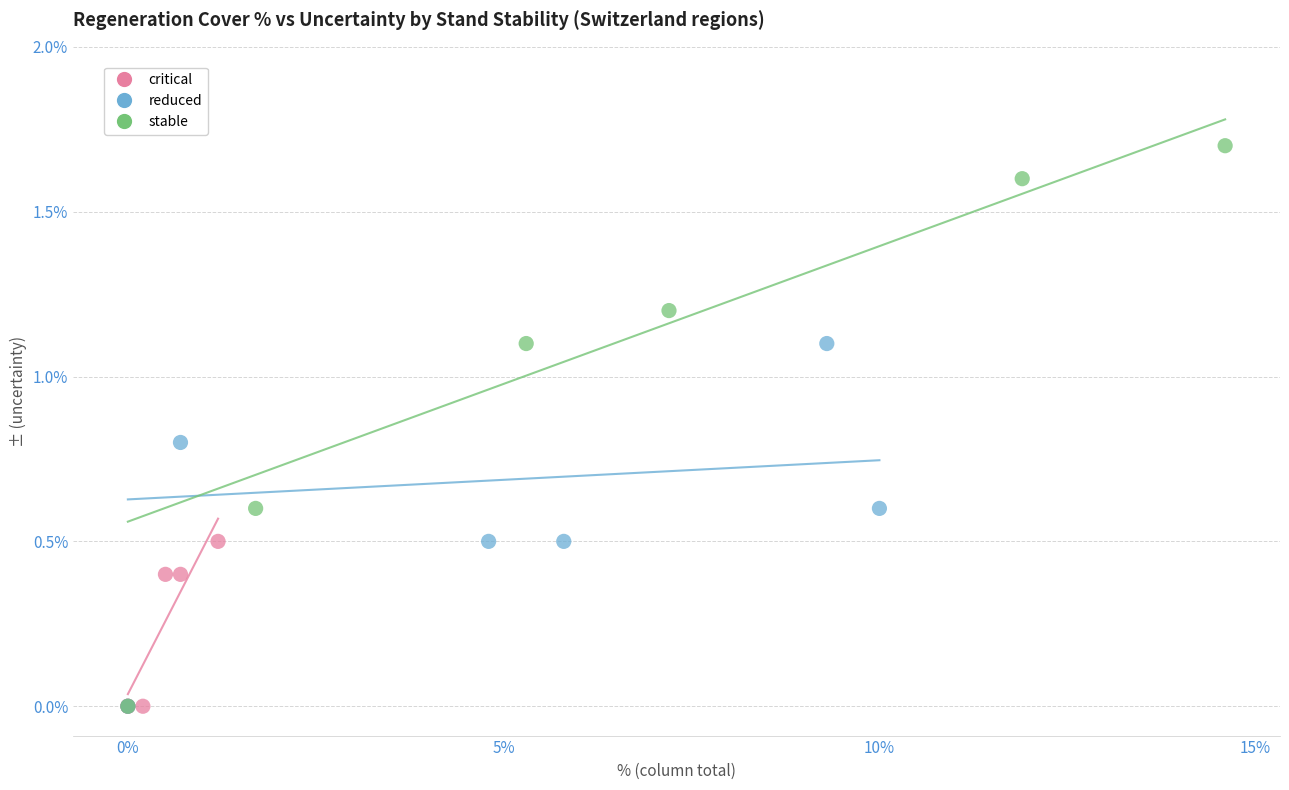

Which series has the widest spread of Y values?

stable